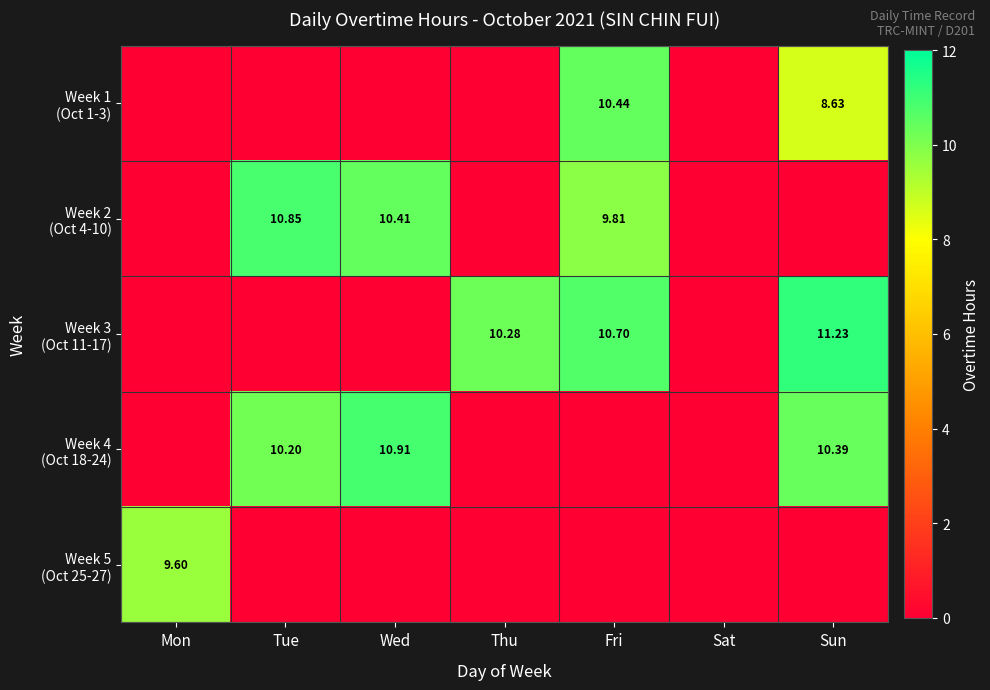

At which category is the sum across all series the highest?

Fri